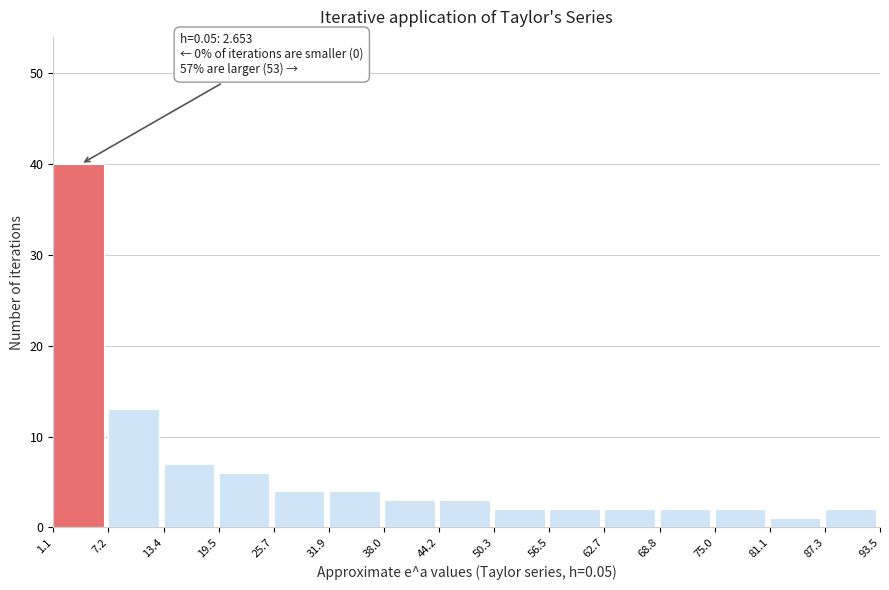

Which range on the x-axis has the tallest bar?

1.1 to 7.2